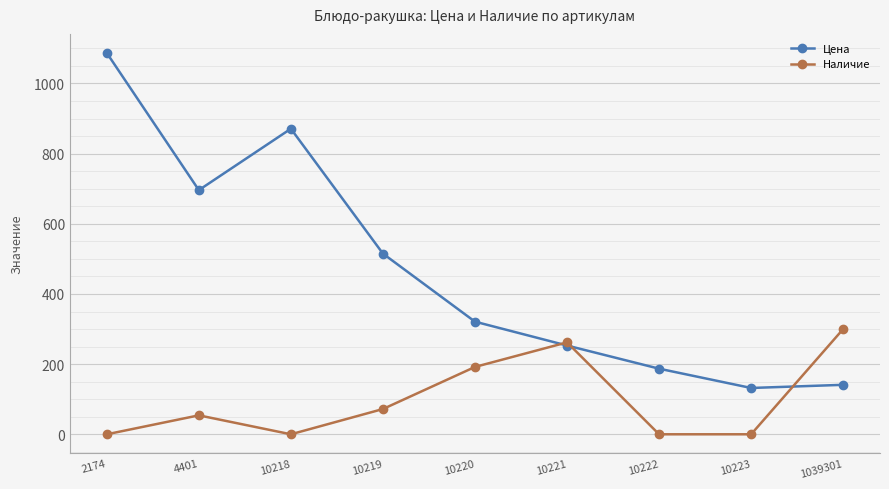

Does the chart display data point markers on the line(s)?

Yes